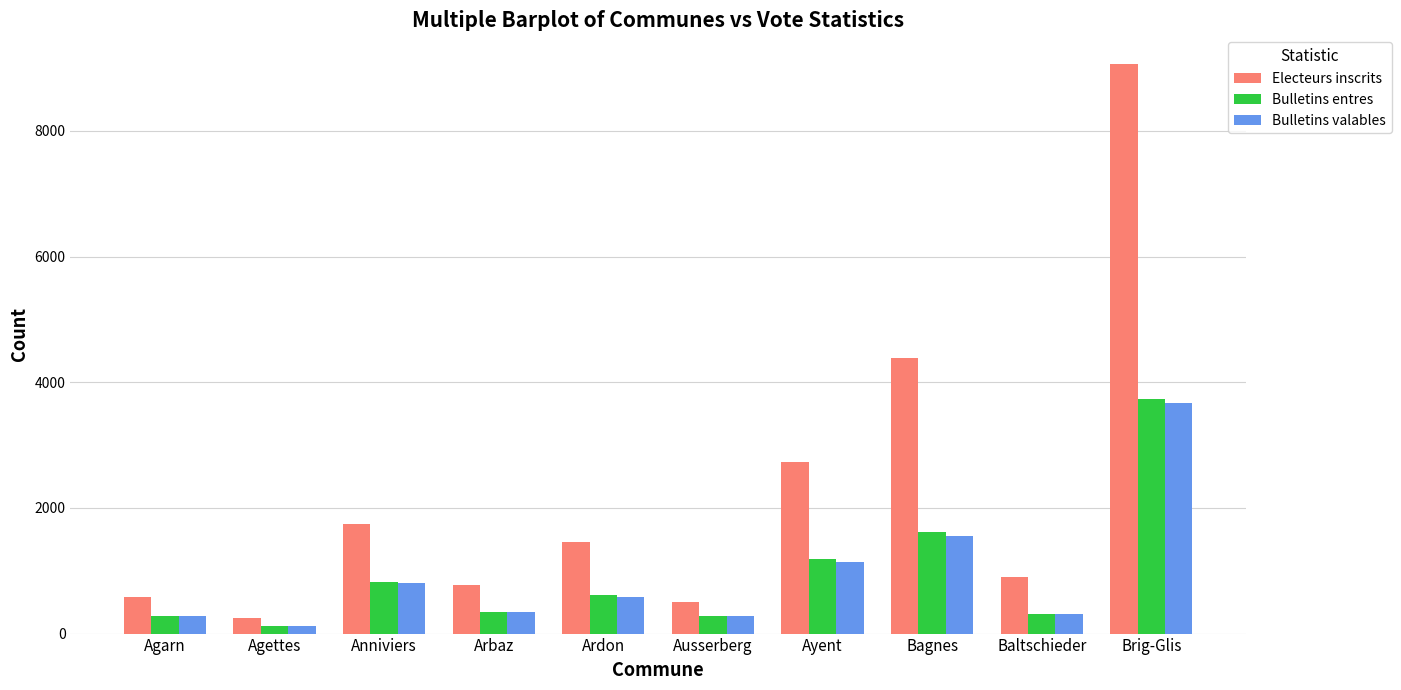

Where does the Bulletins valables series first go above 589?

Anniviers